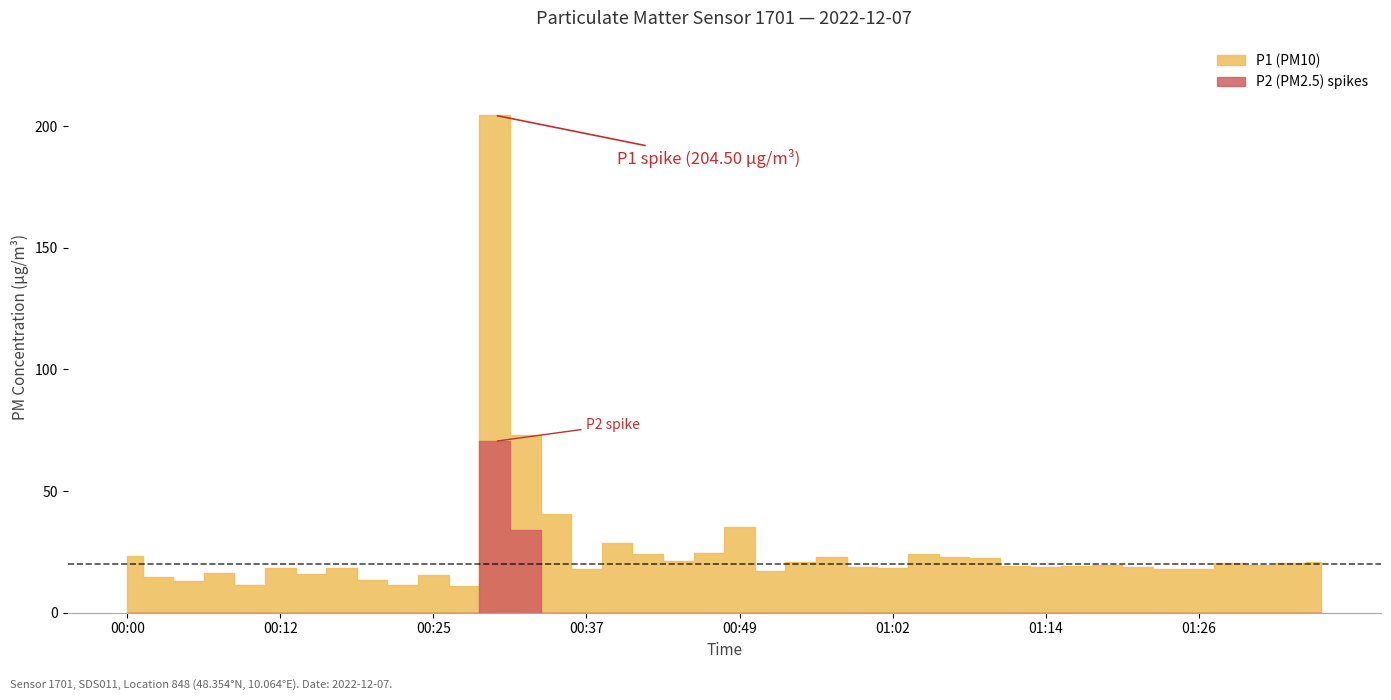

The value of P2 at 01:16 is 17.5. True or false?

False